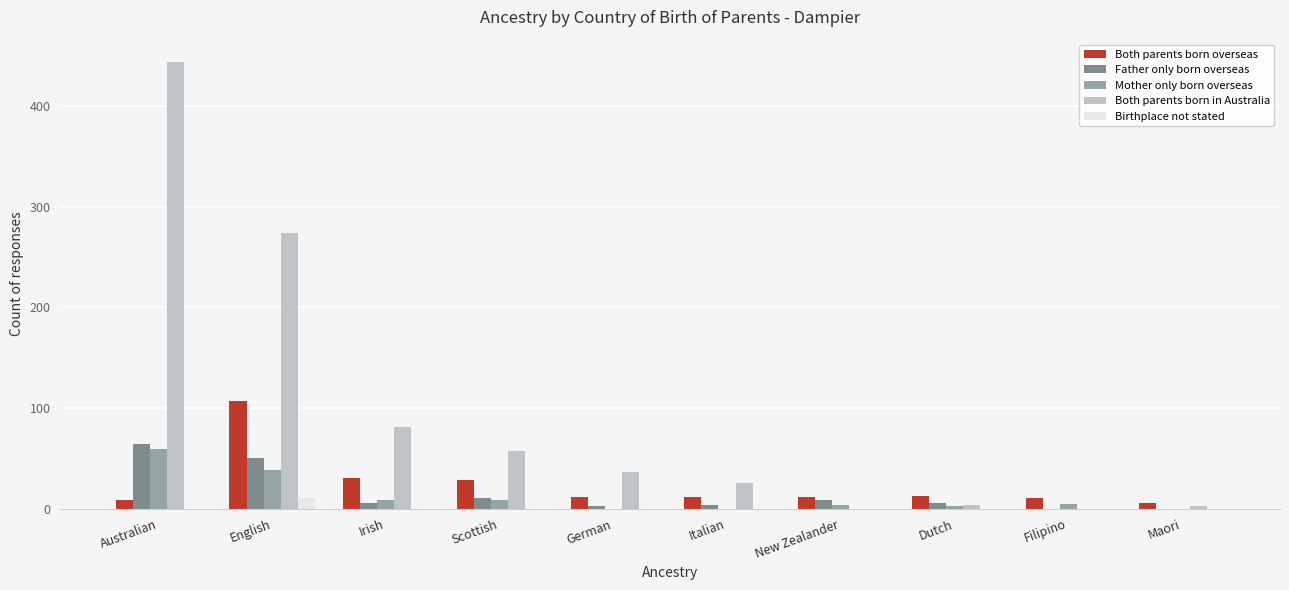

Which series changed the most between Irish and Italian?

Both parents born in Australia